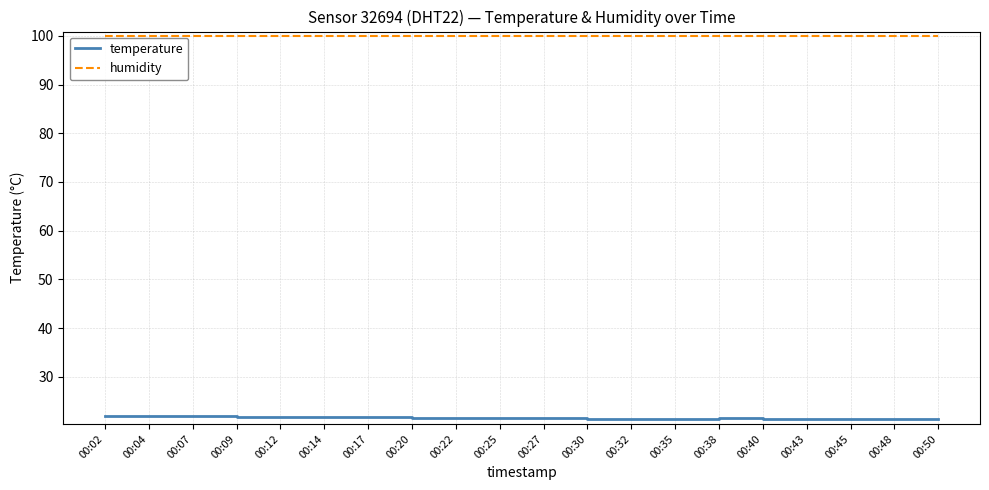

Does the chart have visible grid lines?

Yes